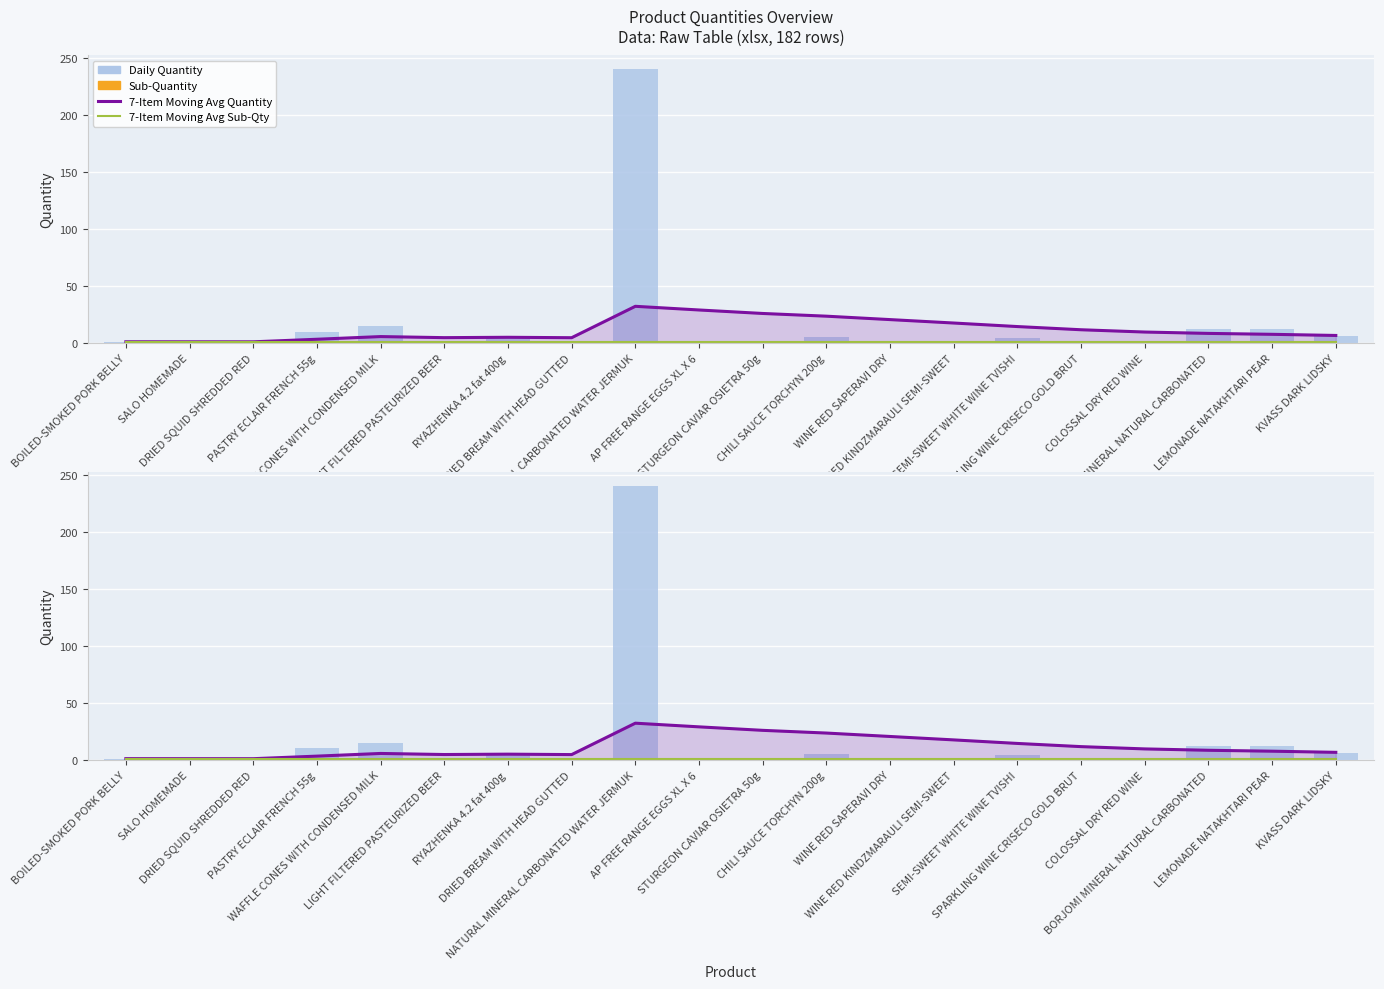

What are all the series names shown in the legend?

7-Item Moving Avg Quantity, 7-Item Moving Avg Sub-Qty, Daily Quantity, Sub-Quantity